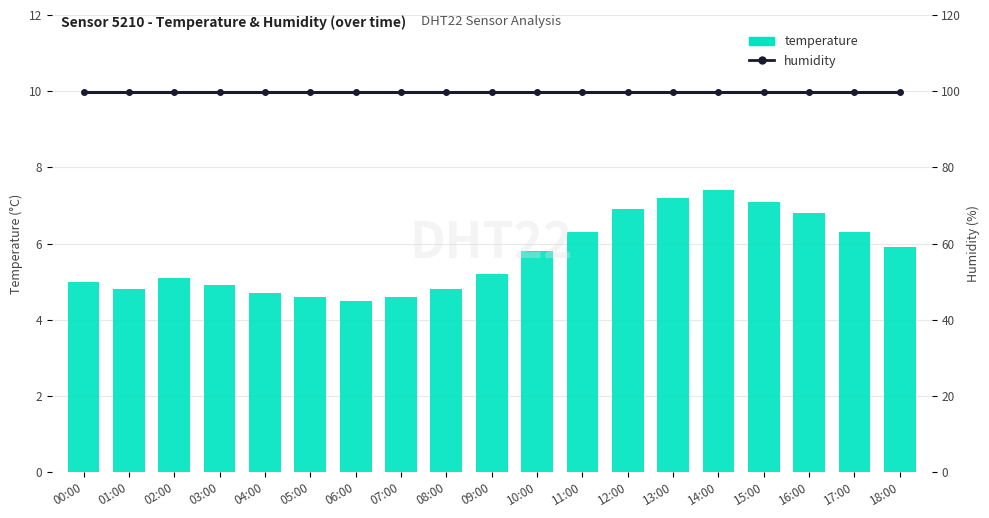

Does the chart contain any negative values?

No